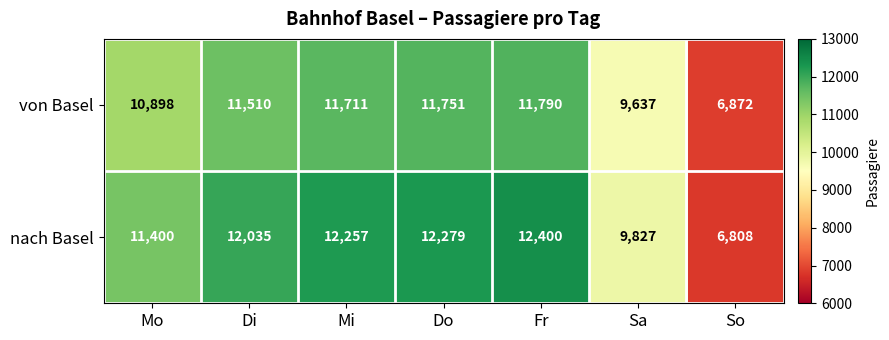

Which category has the highest value across all series?

Fr